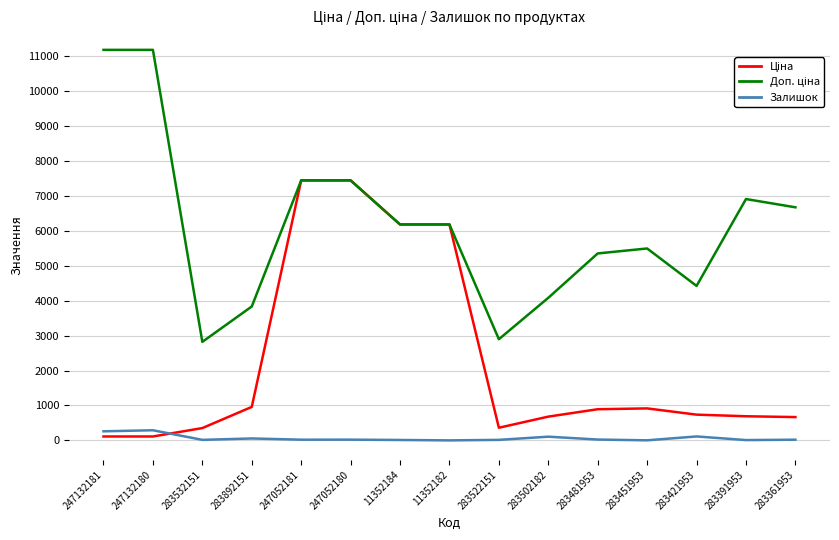

How many lines are shown in the chart?

3